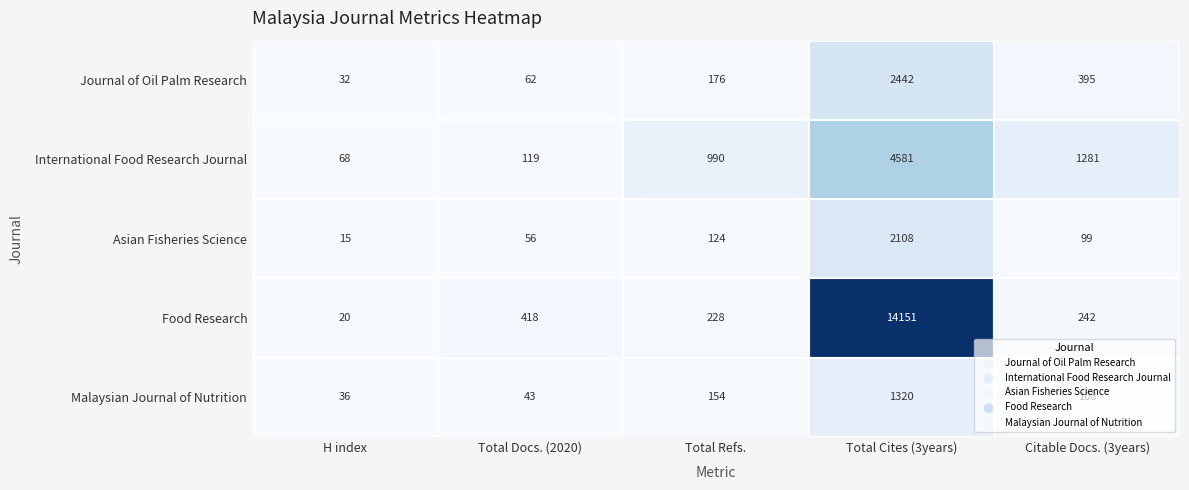

Between H index and Total Refs., which series saw the biggest shift?

International Food Research Journal